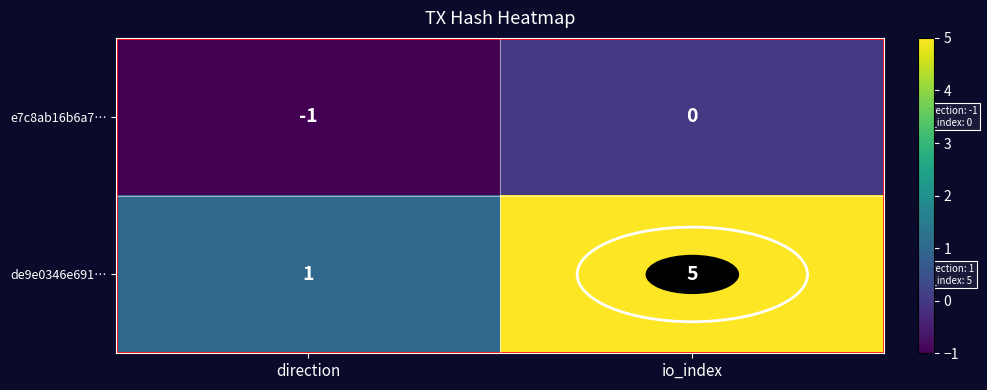

Which label corresponds to the largest value in the chart?

io_index